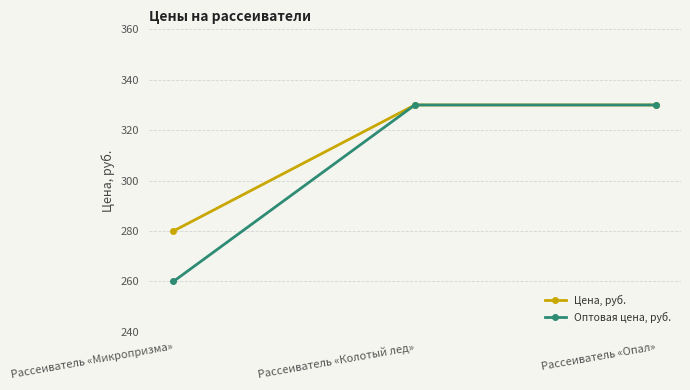

Reading right to left, list all the values displayed in this chart.

Цена, руб.: 330	330	280
Оптовая цена, руб.: 330	330	260